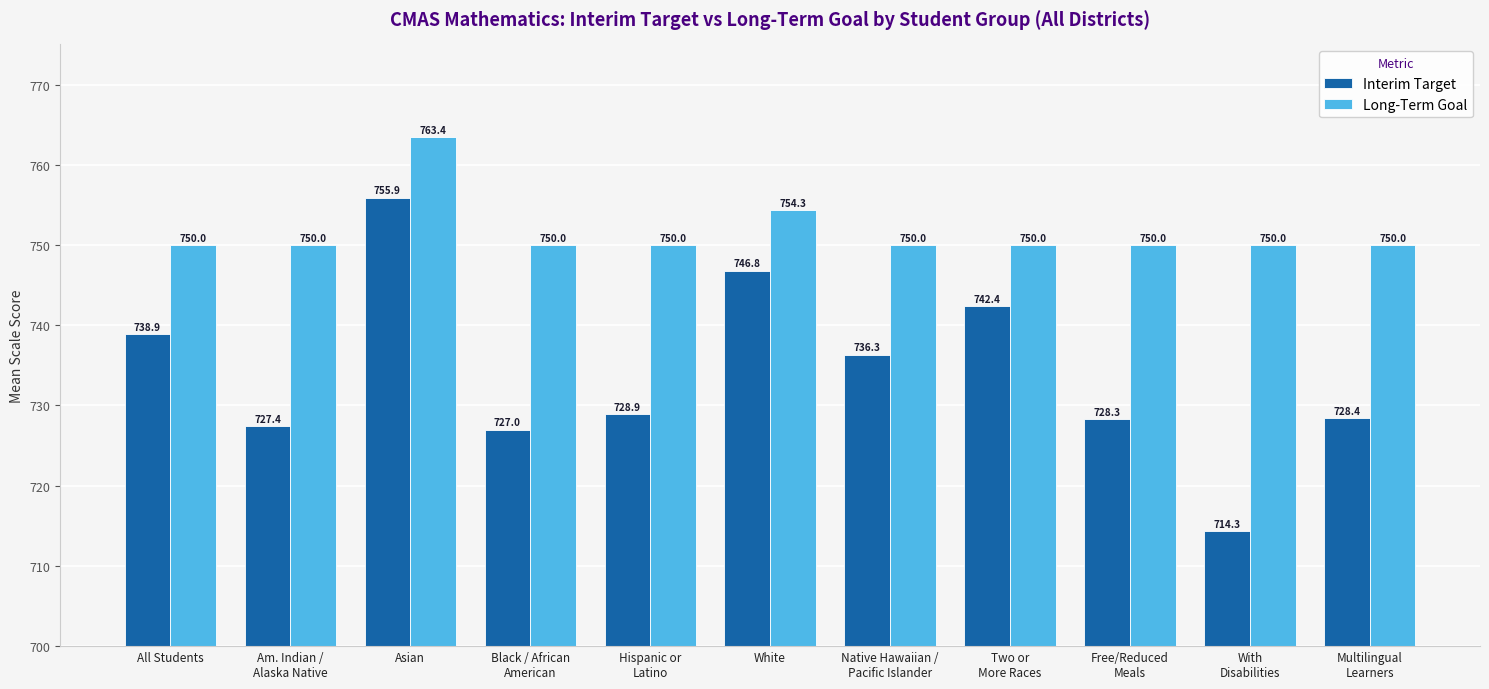

What is the smallest value displayed?

714.3